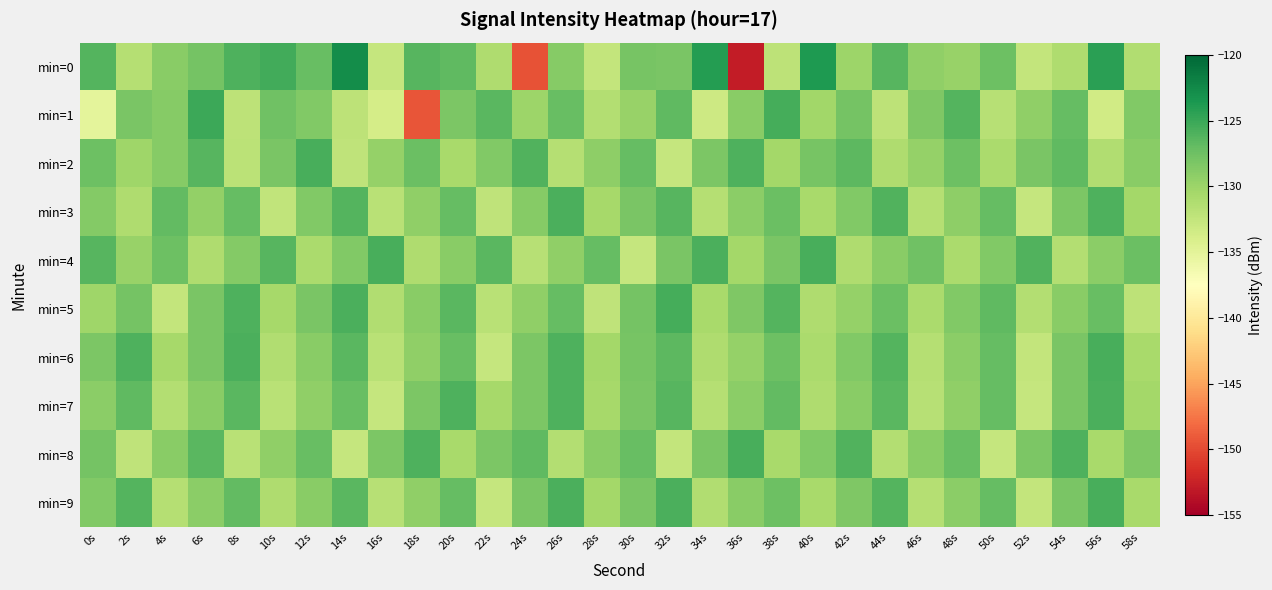

At which category is the sum across all series the highest?

26s